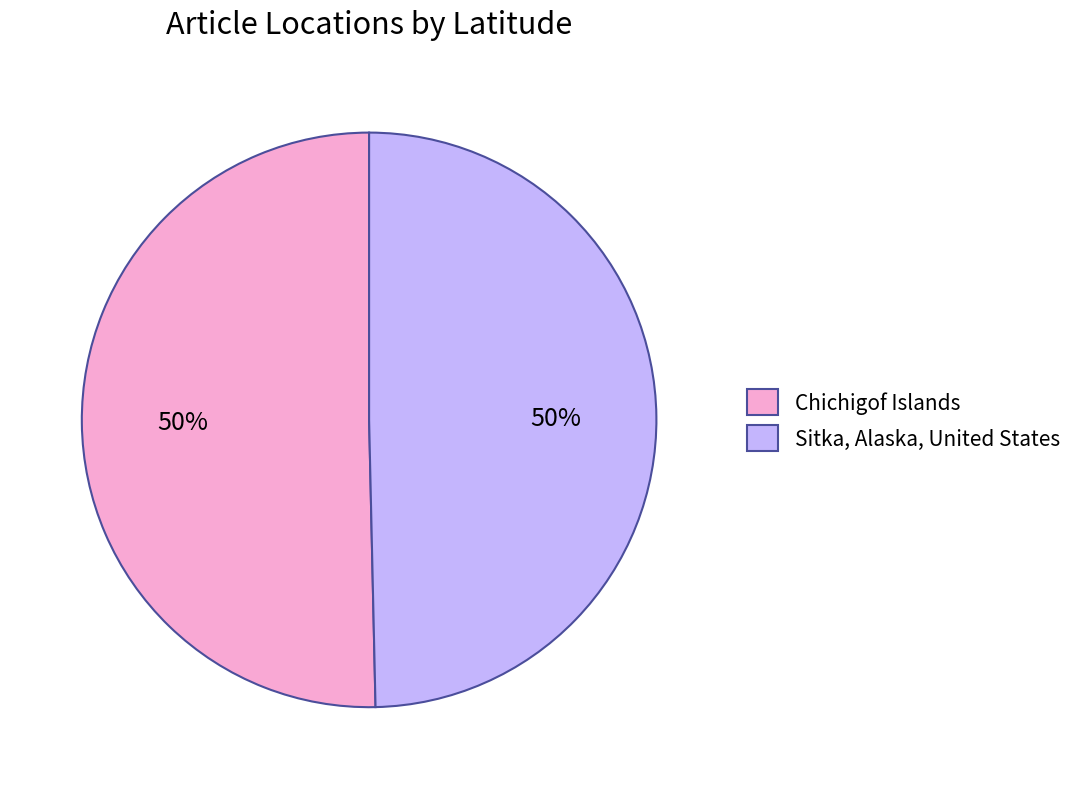

The Chichigof Islands slice represents 50% of the pie. True or false?

True